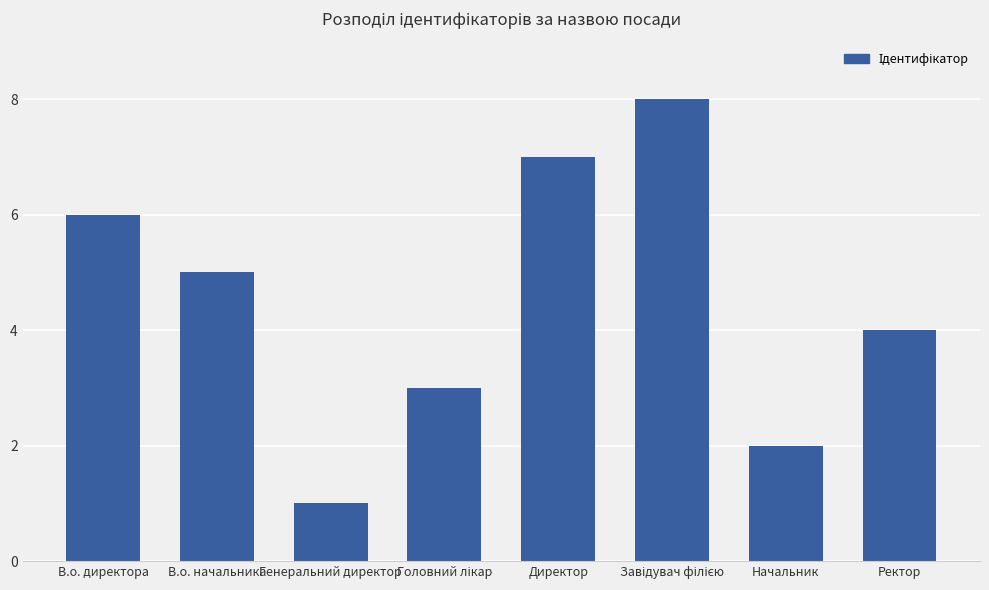

What is the label of the 5th bar from the left?

Директор